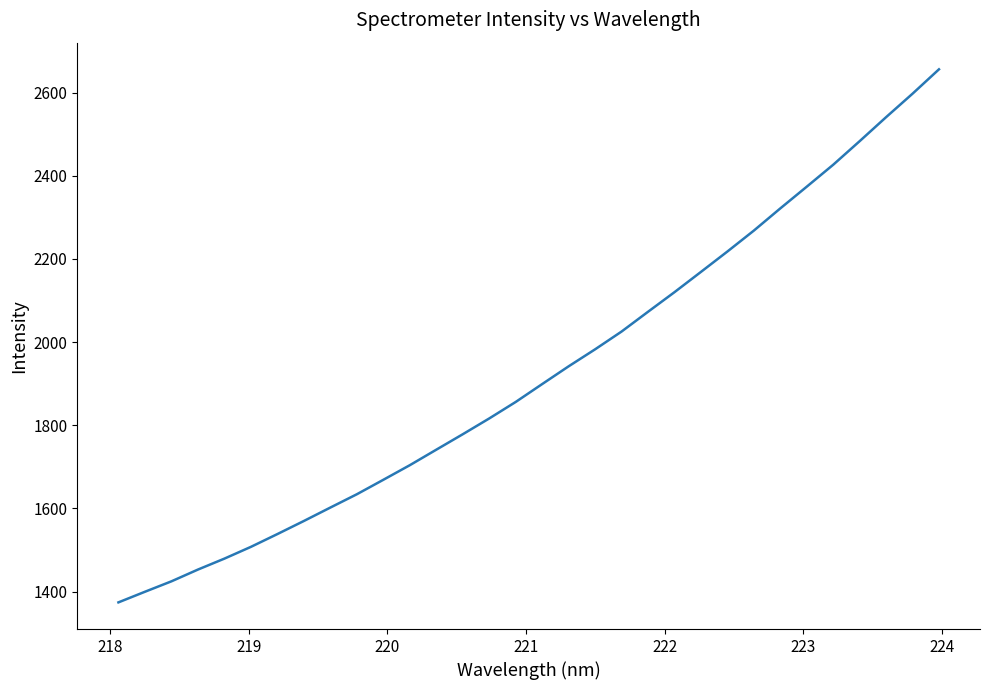

What is the difference between the maximum and minimum values?

1281.6